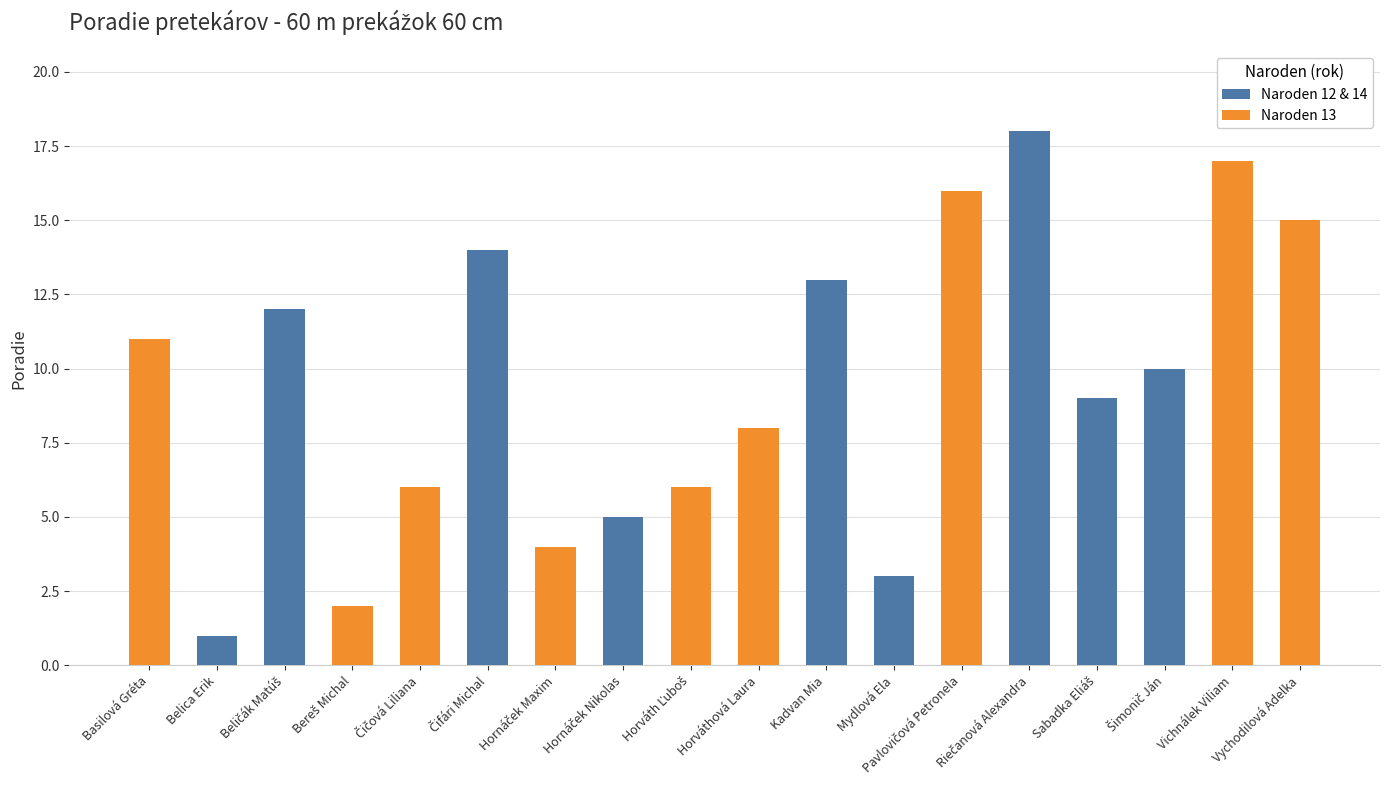

What is the total value across all series at Pavlovičová Petronela?

16